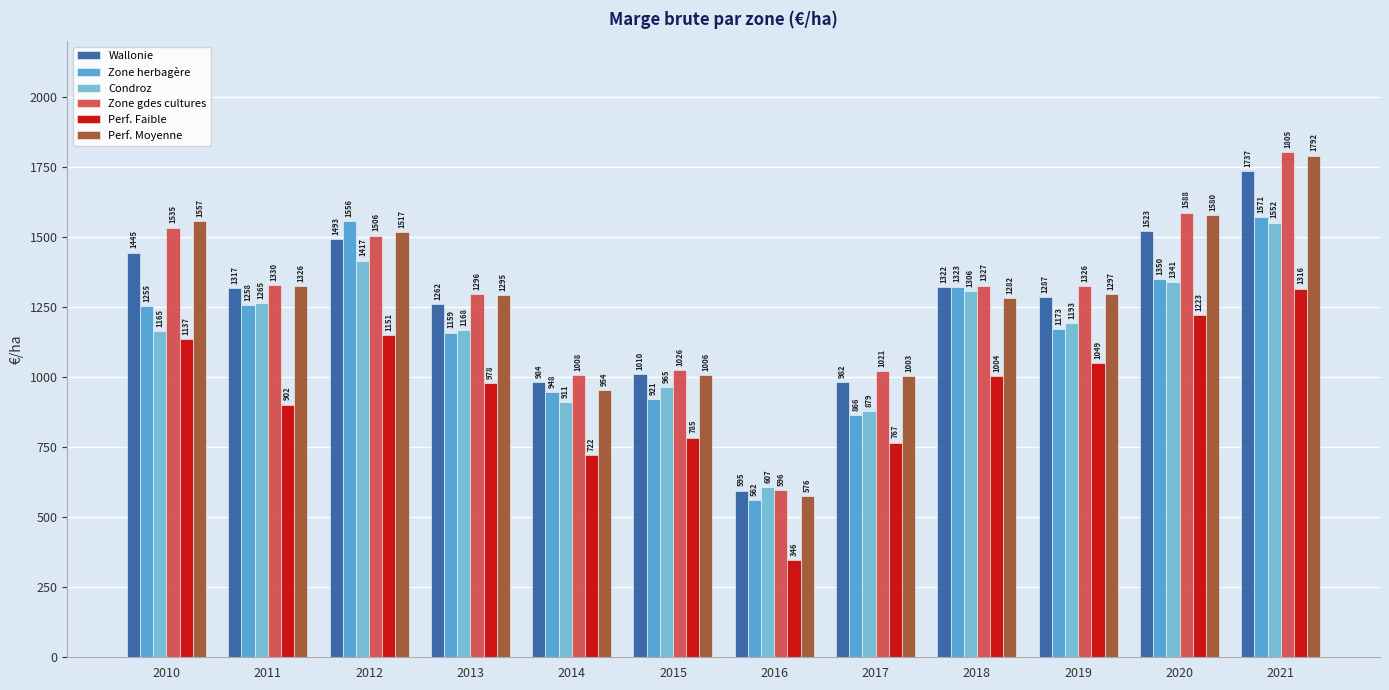

True or false: Condroz has a value of 326.3 at 2016.

False